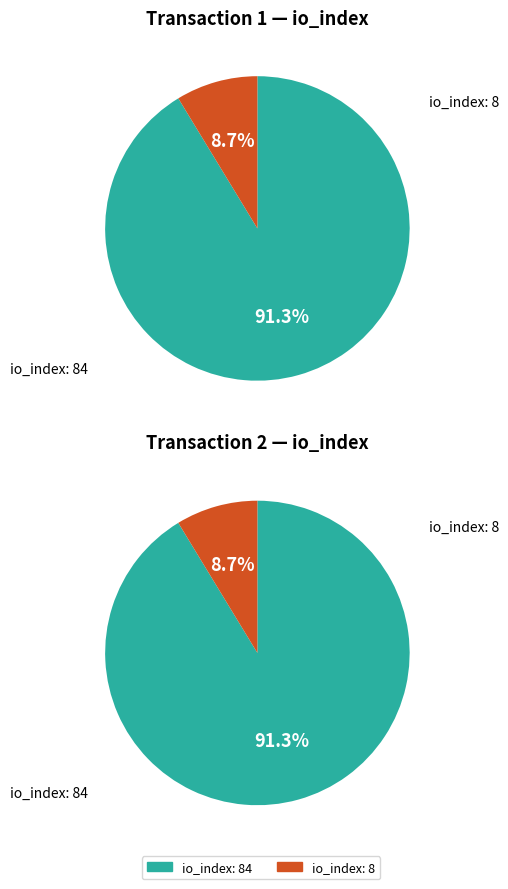

Is io_index: 8 the majority of the pie?

No